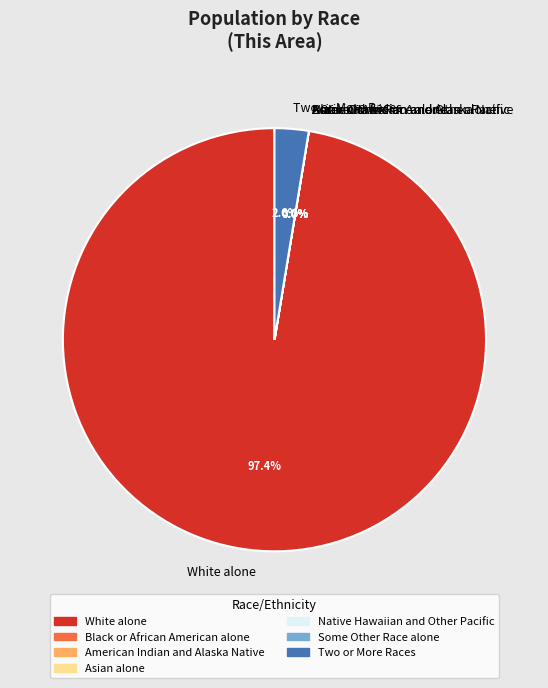

The Two or More Races slice represents 3% of the pie. True or false?

True